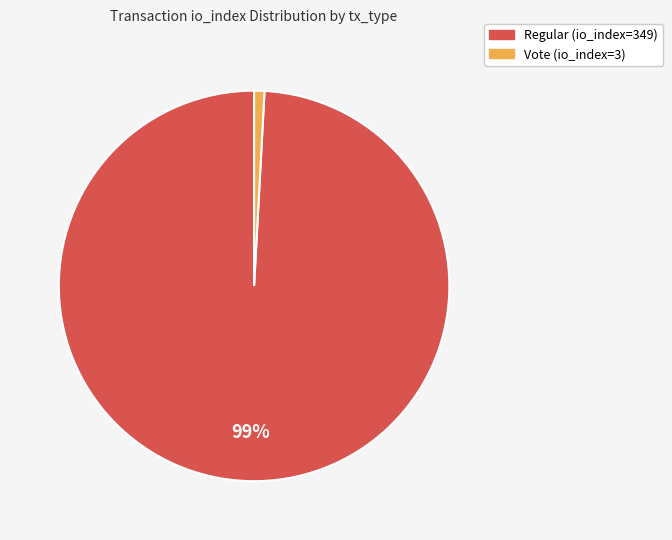

Which slice is the smallest?

Vote (io_index=3)